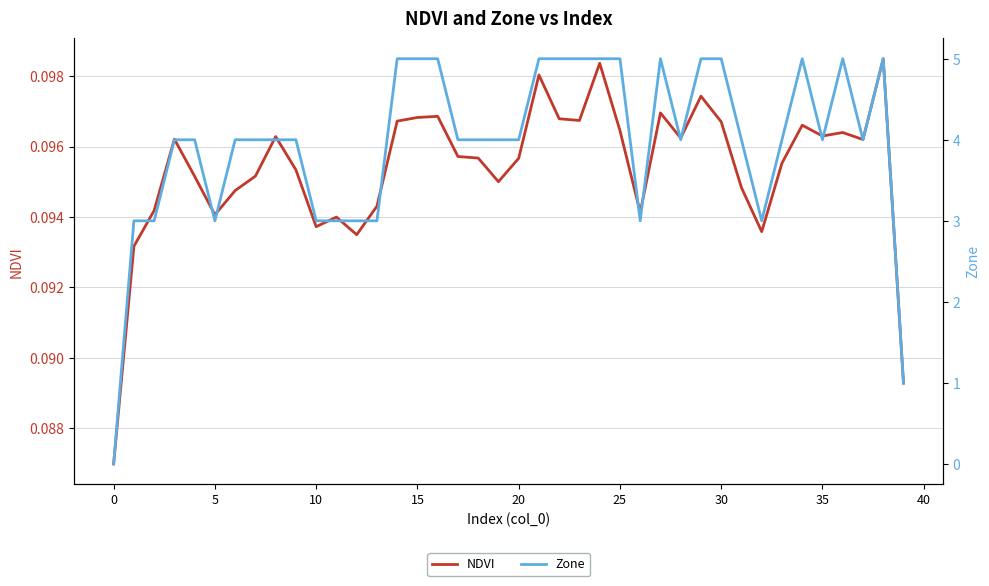

Where is the first local maximum for Zone?

27